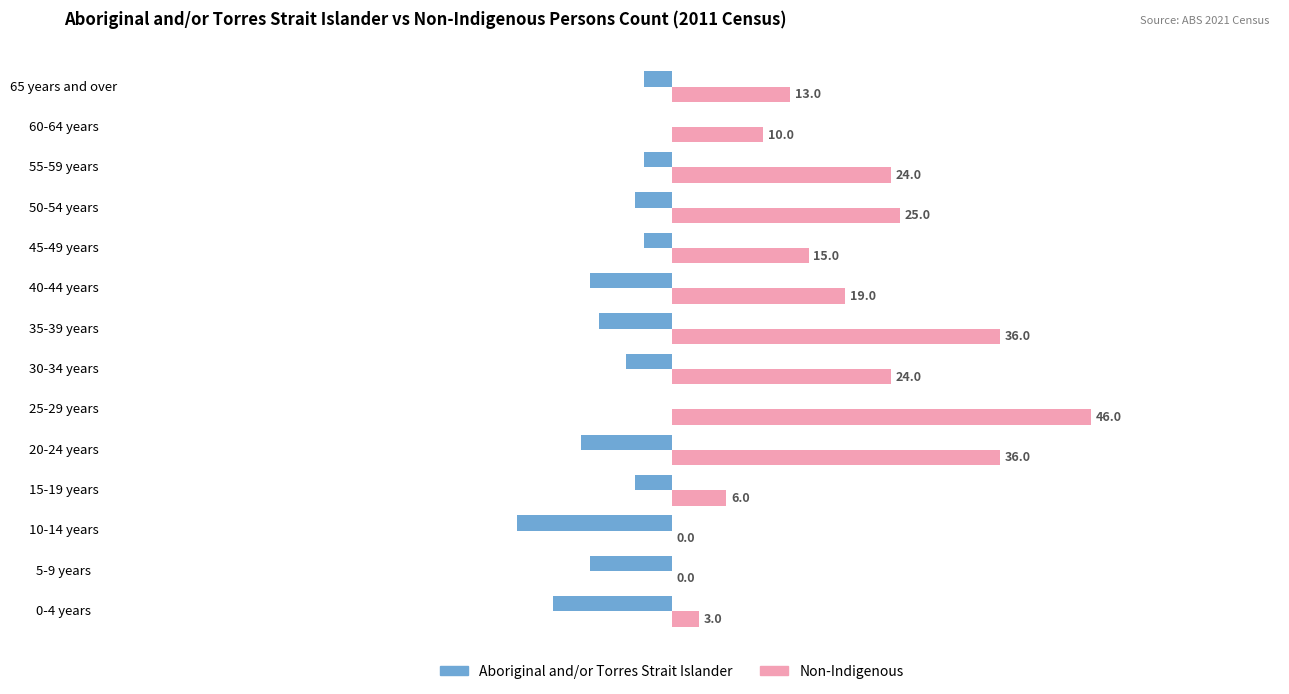

What is the highest value of the Non-Indigenous series?

46